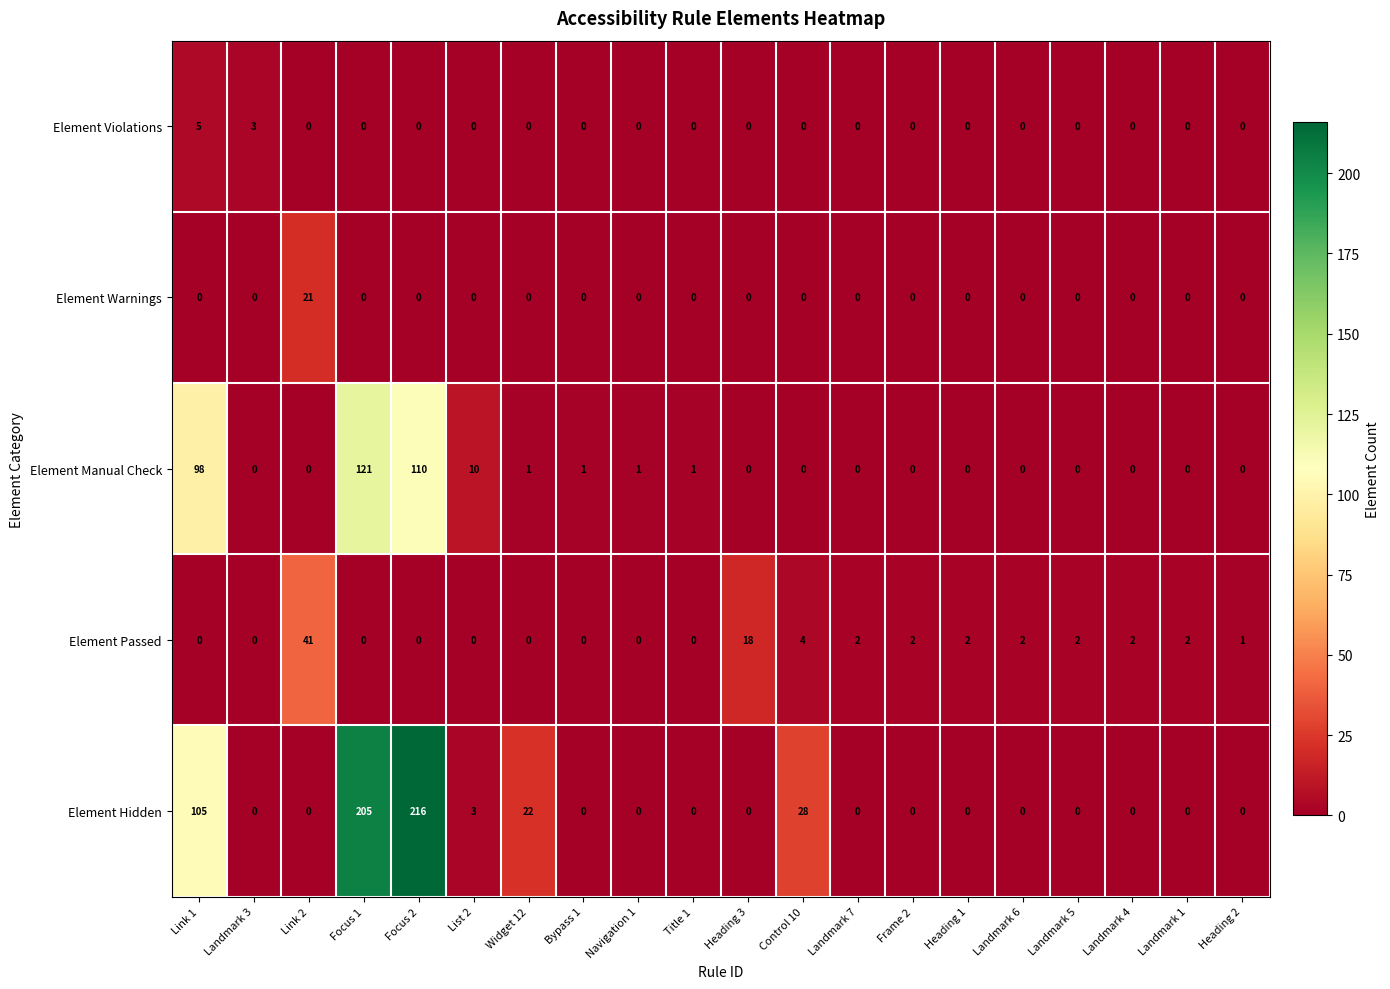

What is the difference between the highest and lowest values at Widget 12?

22